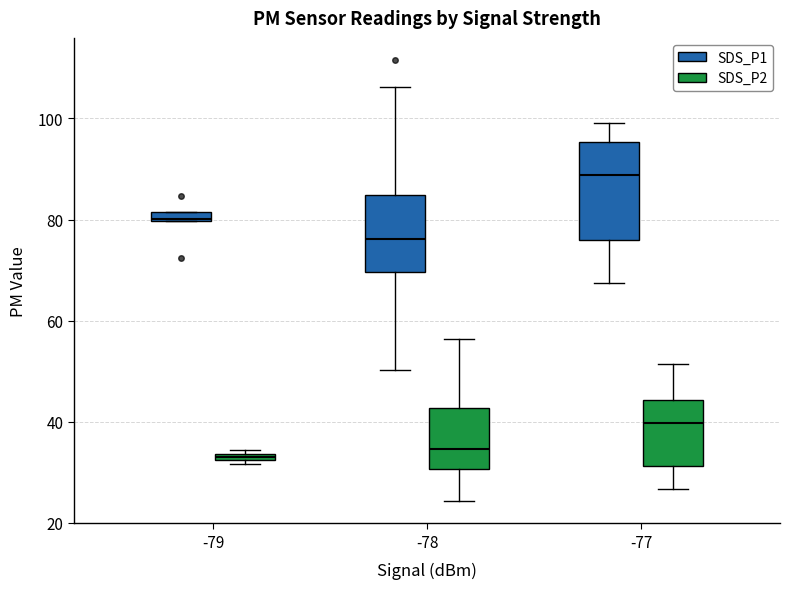

Where is the upper edge of the box for -77 (SDS_P2) on the y-axis? The values are not printed on the chart, so give them approximately, as read against the axis.

44